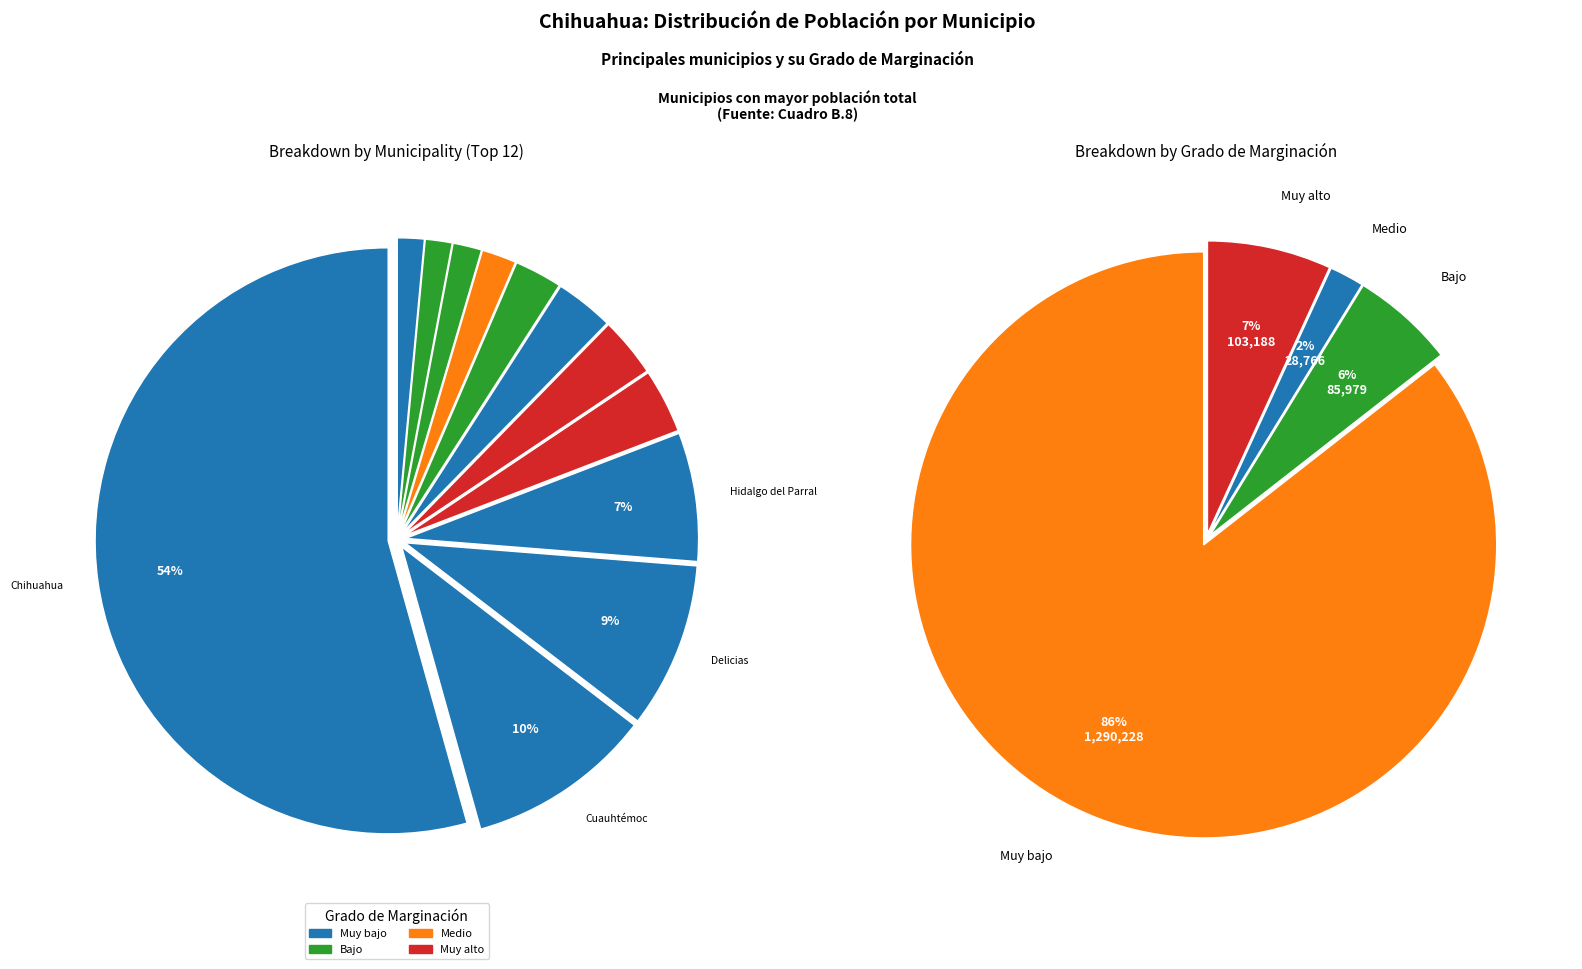

To the nearest percent, what percentage of the pie is Delicias?

9%